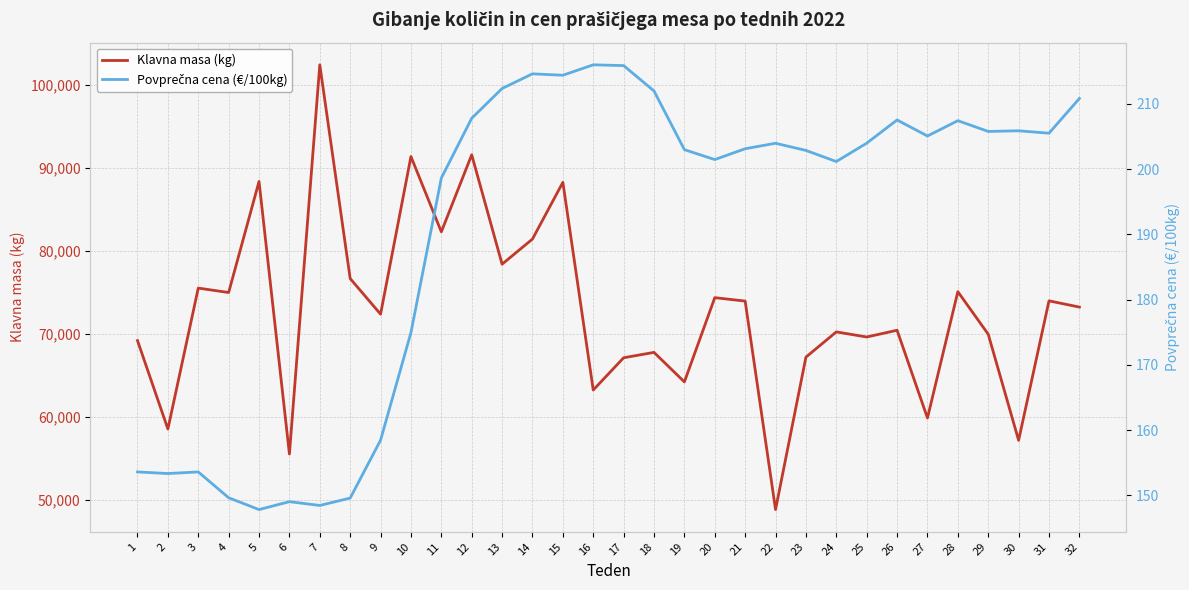

Reading left to right, extract all data points from this chart.

Klavna masa (kg): 1=69203.0	2=58553.0	3=75522.0	4=74991.0	5=88365.0	6=55544.0	7=102409.0	8=76672.0	9=72383.0	10=91363.0	11=82298.0	12=91572.0	13=78402.0	14=81429.0	15=88258.0	16=63250.0	17=67134.0	18=67782.0	19=64228.0	20=74371.0	21=73958.0	22=48854.0	23=67209.0	24=70248.0	25=69635.0	26=70447.0	27=59881.0	28=75091.0	29=69968.0	30=57191.0	31=73987.0	32=73235.0
Povprečna cena (€/100kg): 1=153.6	2=153.4	3=153.6	4=149.7	5=147.8	6=149.1	7=148.5	8=149.6	9=158.5	10=175.0	11=198.6	12=207.8	13=212.4	14=214.6	15=214.4	16=216.0	17=215.9	18=212.0	19=203.0	20=201.5	21=203.1	22=204.0	23=202.9	24=201.2	25=204.0	26=207.5	27=205.1	28=207.4	29=205.8	30=205.9	31=205.5	32=210.8